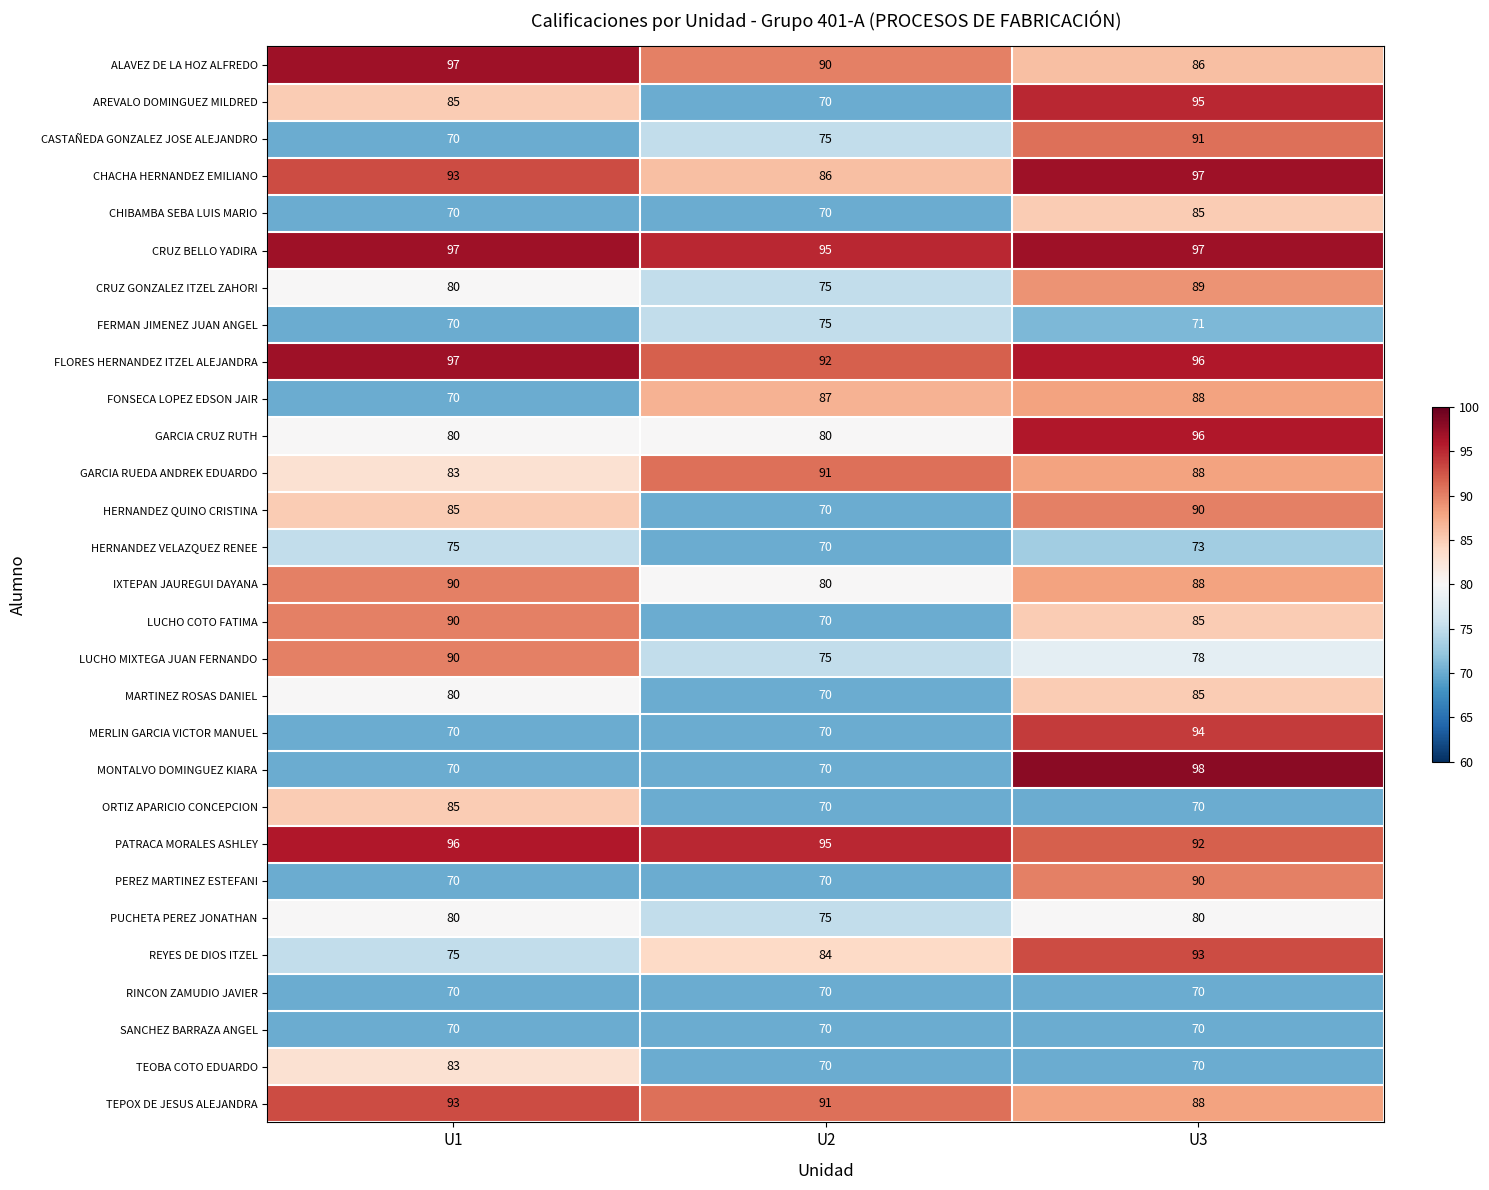

At which category is the sum across all series the highest?

U3